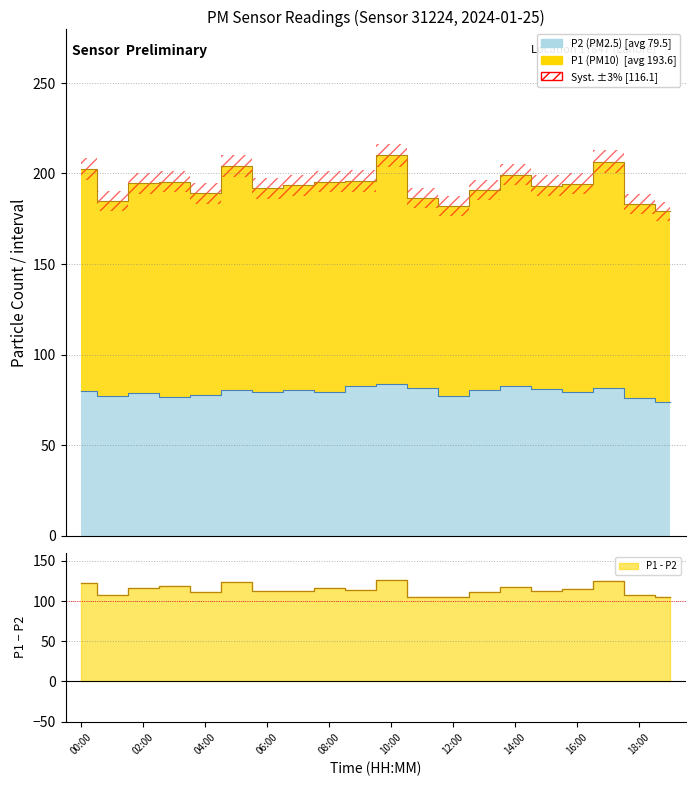

Reading left to right, what are all the values shown in this chart?

P2: 00:00=80.0	01:00=77.3	02:00=79.0	03:00=76.4	04:00=77.5	05:00=80.5	06:00=79.3	07:00=80.6	08:00=79.5	09:00=82.8	10:00=83.6	11:00=81.3	12:00=77.0	13:00=80.4	14:00=82.7	15:00=81.0	16:00=79.2	17:00=81.3	18:00=76.2	19:00=73.9
P1: 00:00=202.6	01:00=184.7	02:00=194.5	03:00=195.4	04:00=189.0	05:00=203.9	06:00=191.8	07:00=193.4	08:00=195.6	09:00=195.8	10:00=210.0	11:00=186.4	12:00=182.2	13:00=190.8	14:00=199.3	15:00=193.3	16:00=194.4	17:00=206.5	18:00=182.9	19:00=179.0